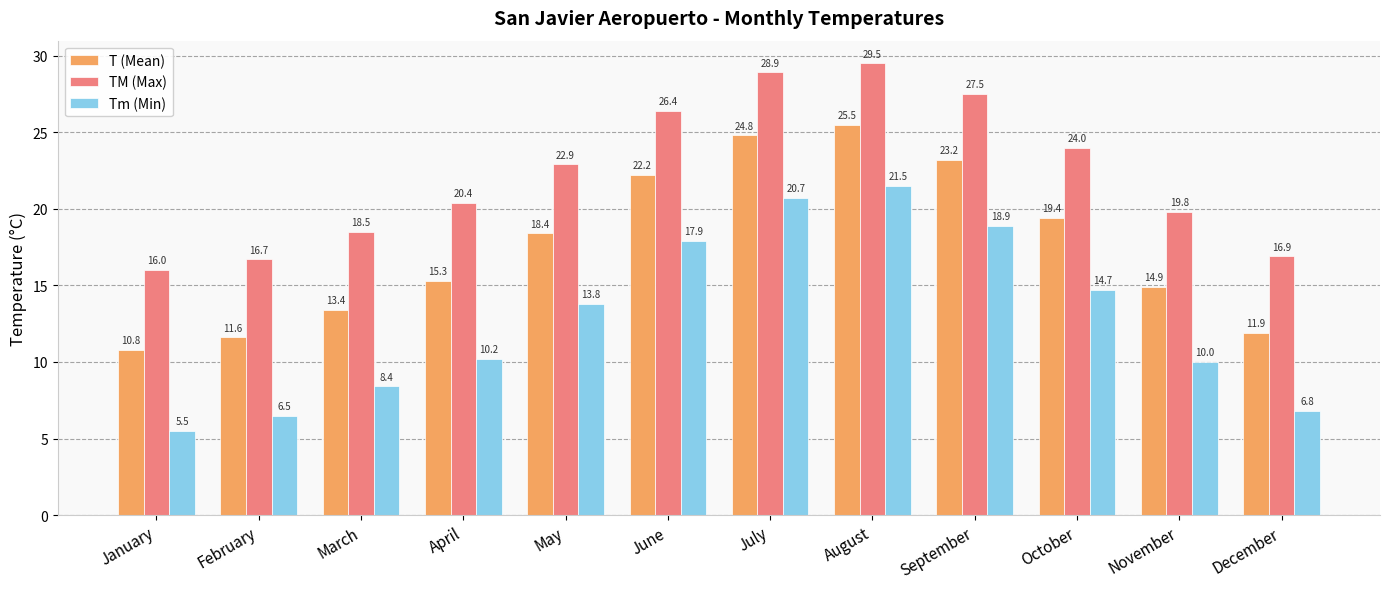

List the labels in order of TM (Max) value, largest first.

August, July, September, June, October, May, April, November, March, December, February, January